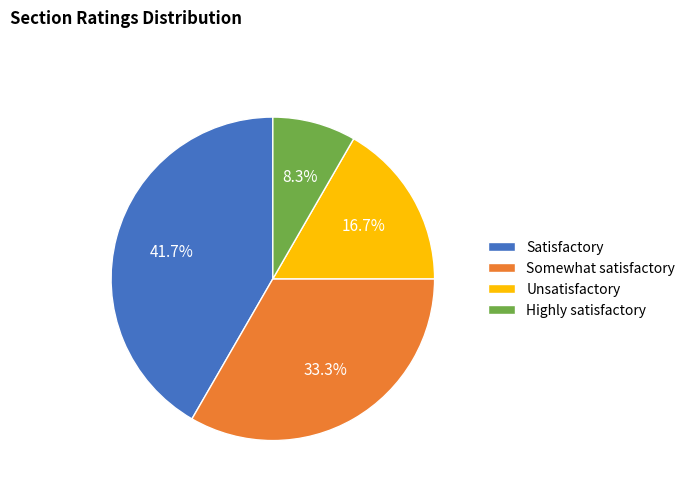

What portion of the pie excludes Unsatisfactory?

83.3%